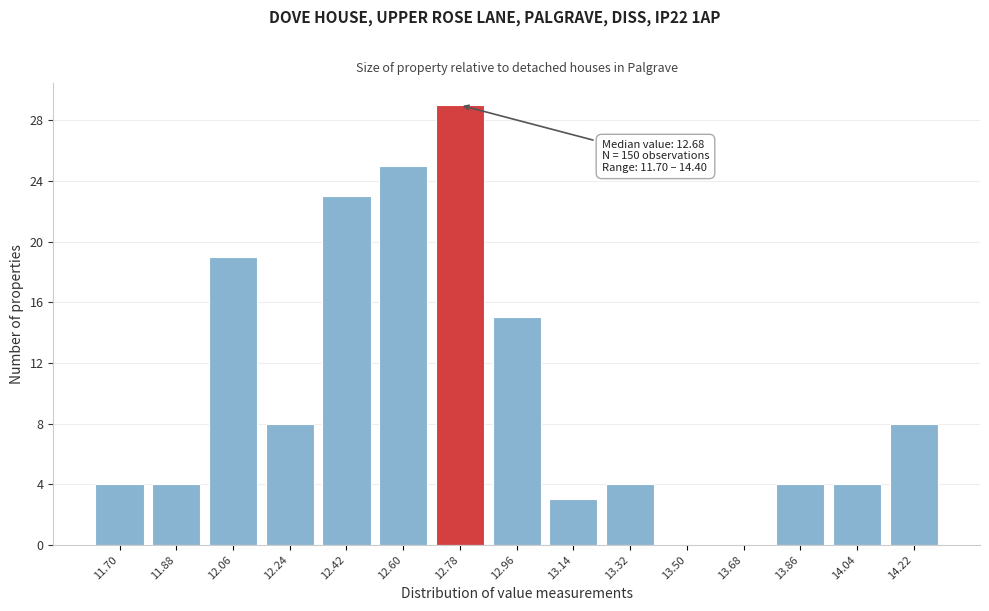

Reading right to left, extract all data points from this chart.

14.22=8	14.04=4	13.86=4	13.68=0	13.50=0	13.32=4	13.14=3	12.96=15	12.78=29	12.60=25	12.42=23	12.24=8	12.06=19	11.88=4	11.70=4